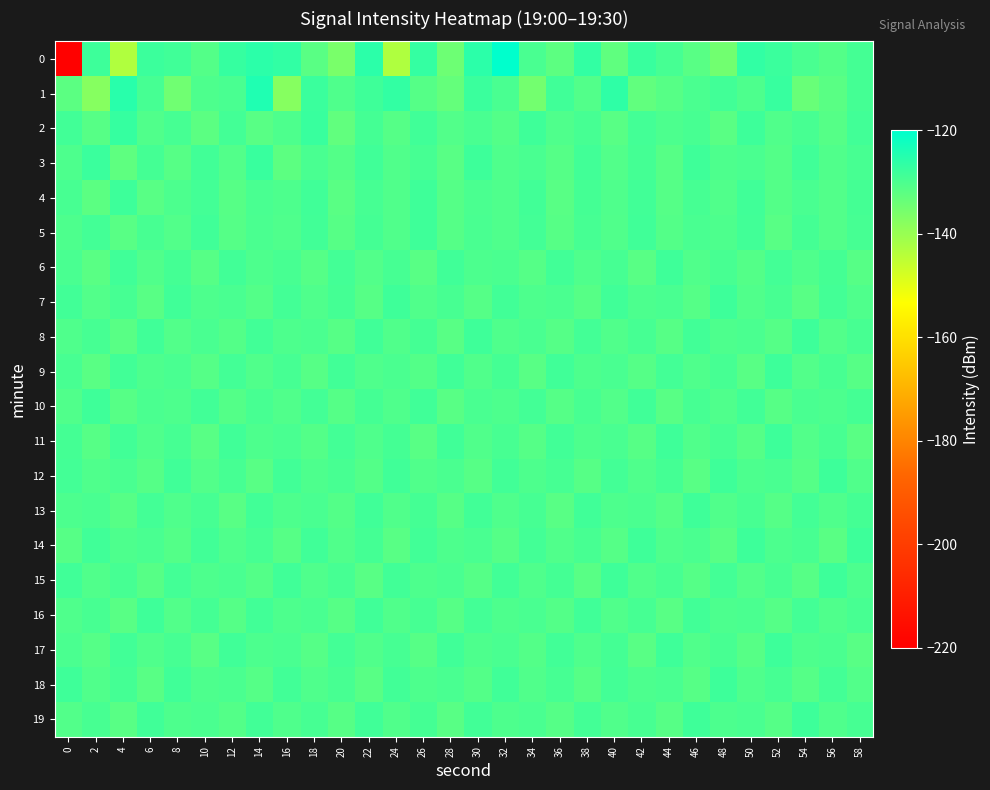

What is the maximum value shown in the chart?

-120.2